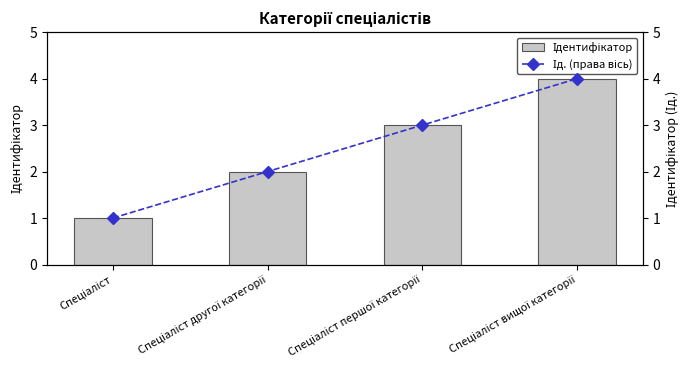

Which series changed the most between Спеціаліст першої категорії and Спеціаліст вищої категорії?

Ідентифікатор